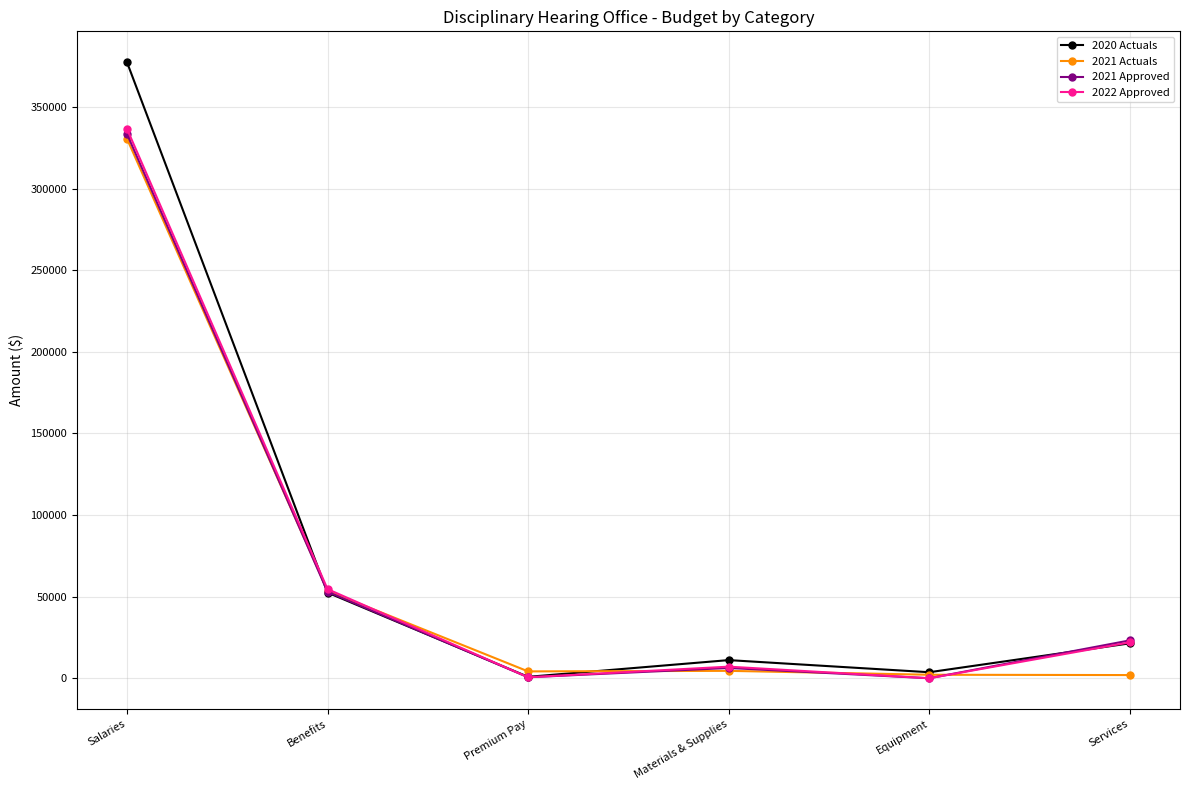

In 2022 Approved, how many points are lower than both neighbors (excluding endpoints)?

2